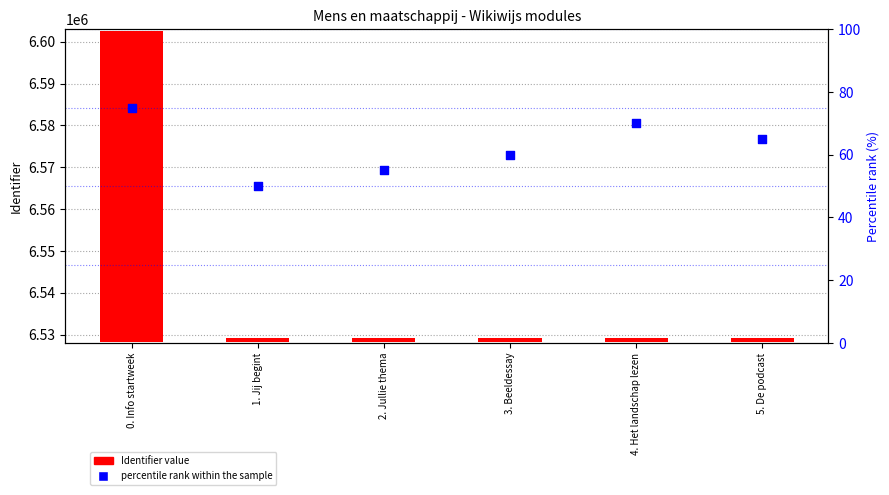

Which series contains the lowest Y value?

percentile rank within the sample